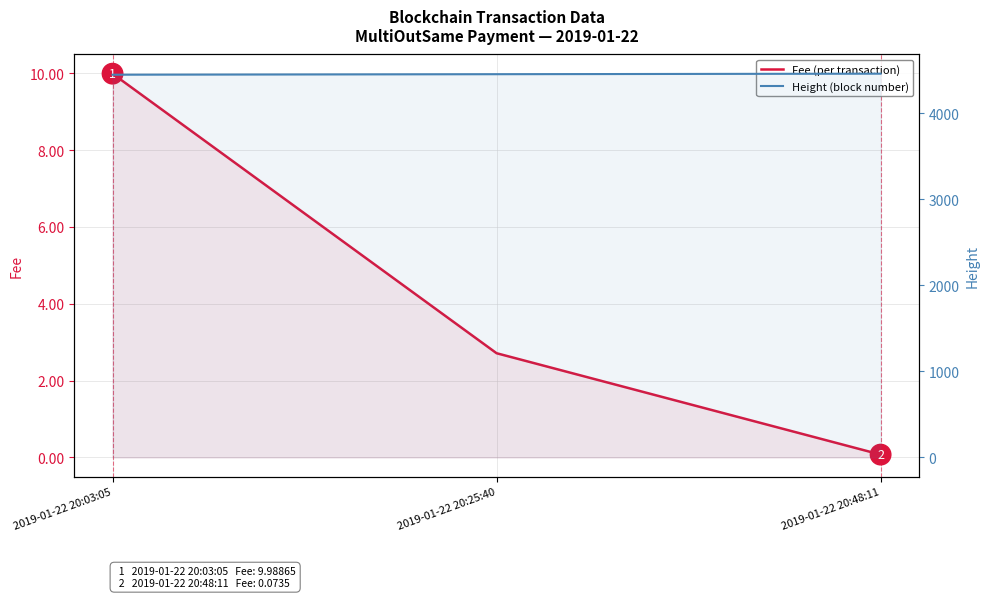

Is it true that Height equals 4457.0 at 2019-01-22 20:25:40?

True